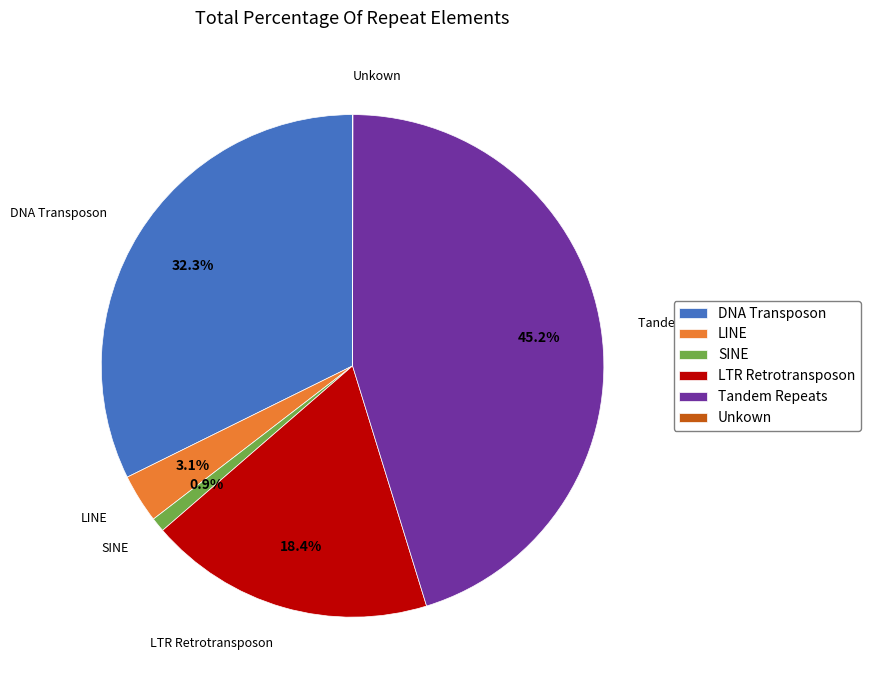

To the nearest percent, what is the average slice percentage?

17%